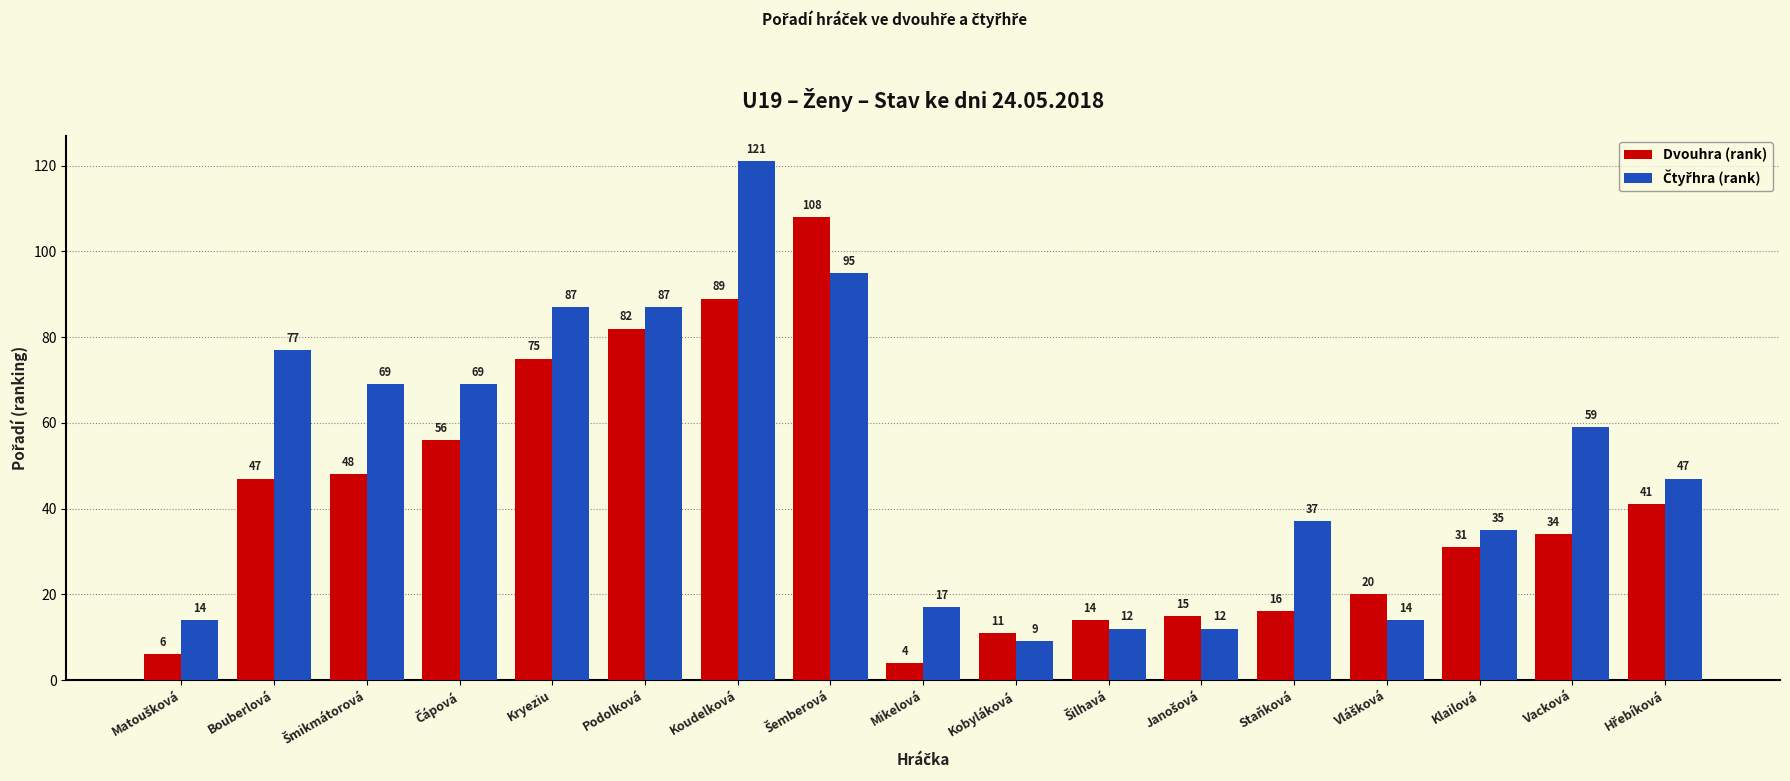

At which category is the sum across all series the highest?

Koudelková